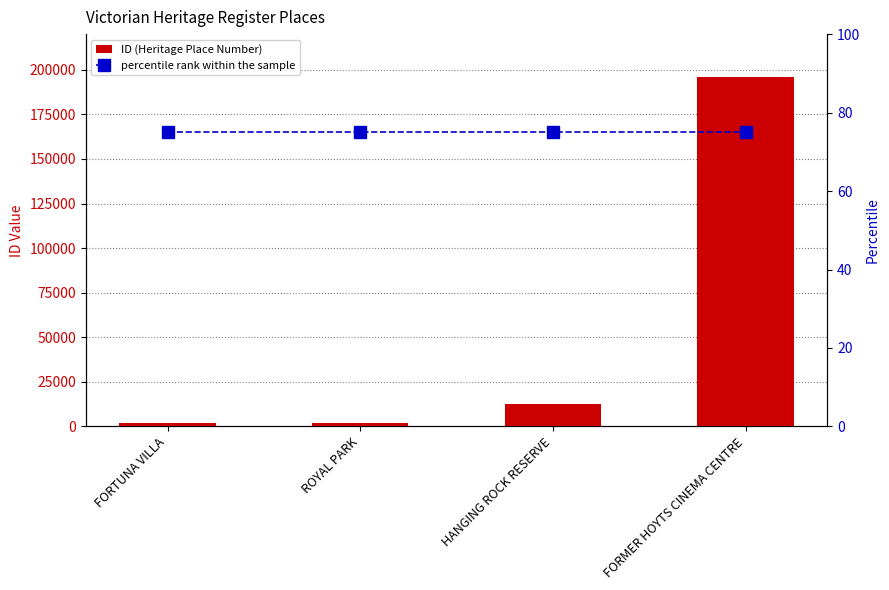

True or false: percentile rank within the sample has a value of 75 at HANGING ROCK RESERVE.

True